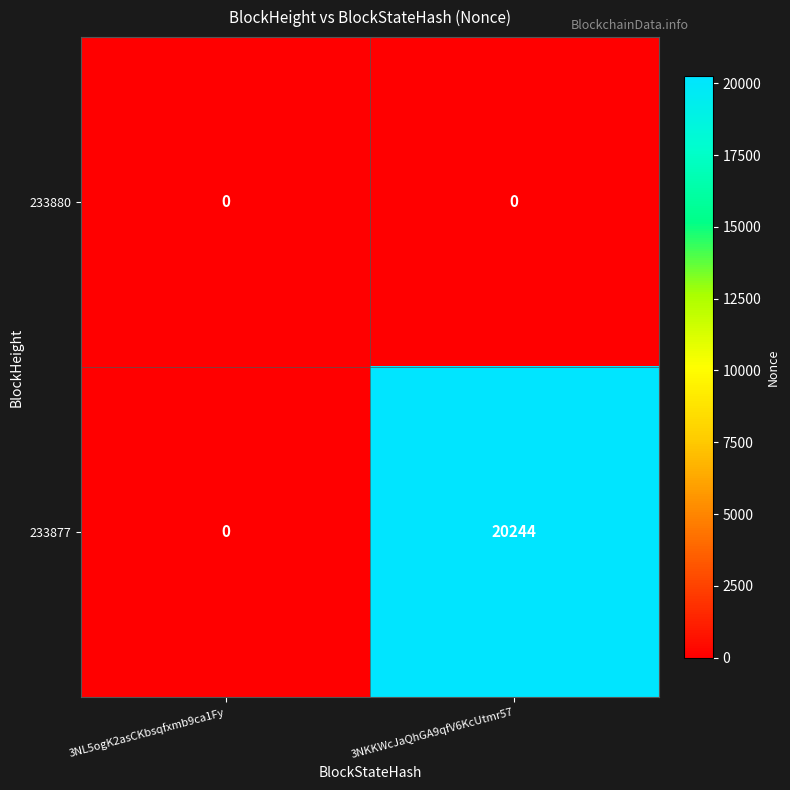

The 233880 series shows 0 at 3NL5ogK2asCKbsqfxmb9ca1Fy. True or false?

True